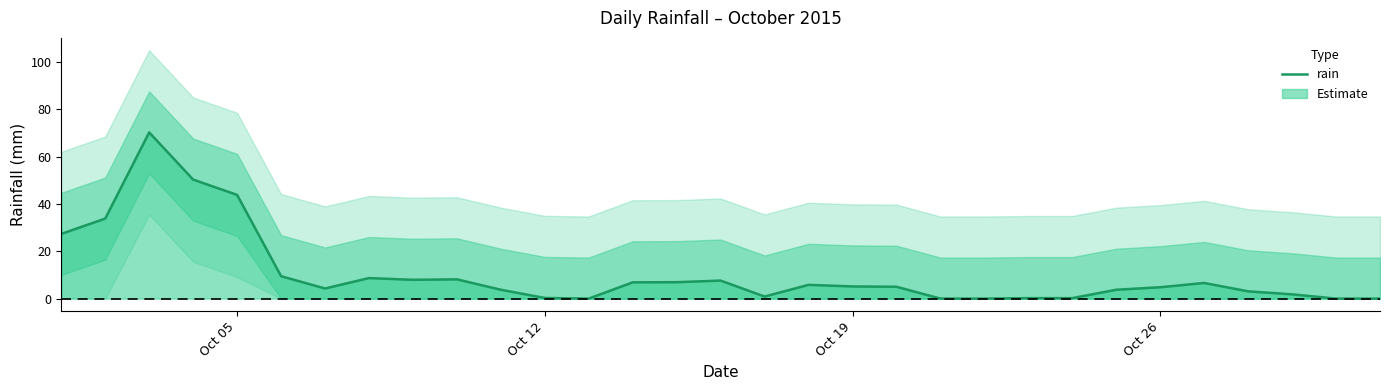

The rain series shows 4.8 at Oct 26. True or false?

True